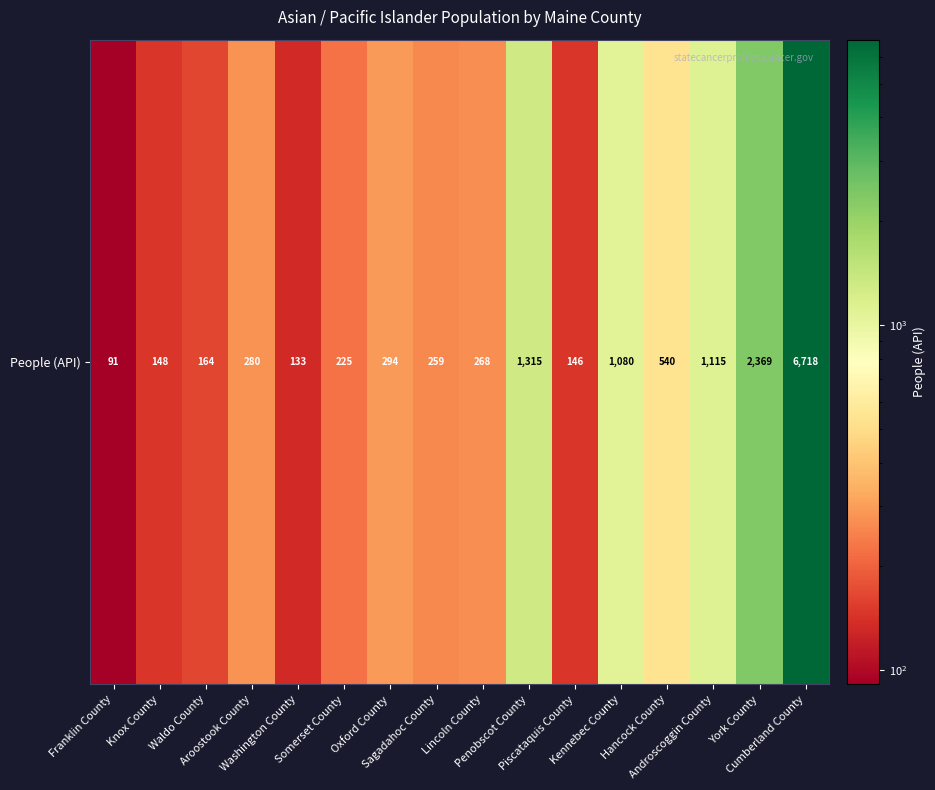

What is the sum of all values?

15145